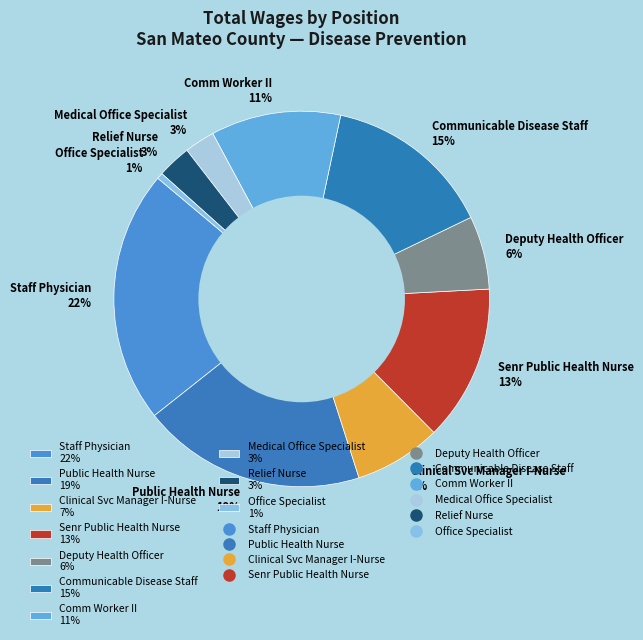

What is the largest slice in the pie chart?

Staff Physician 22%